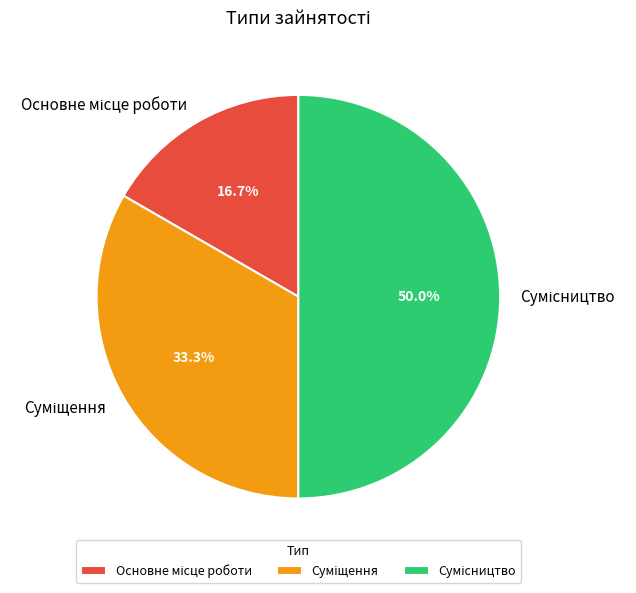

How many slices are in this pie chart?

3